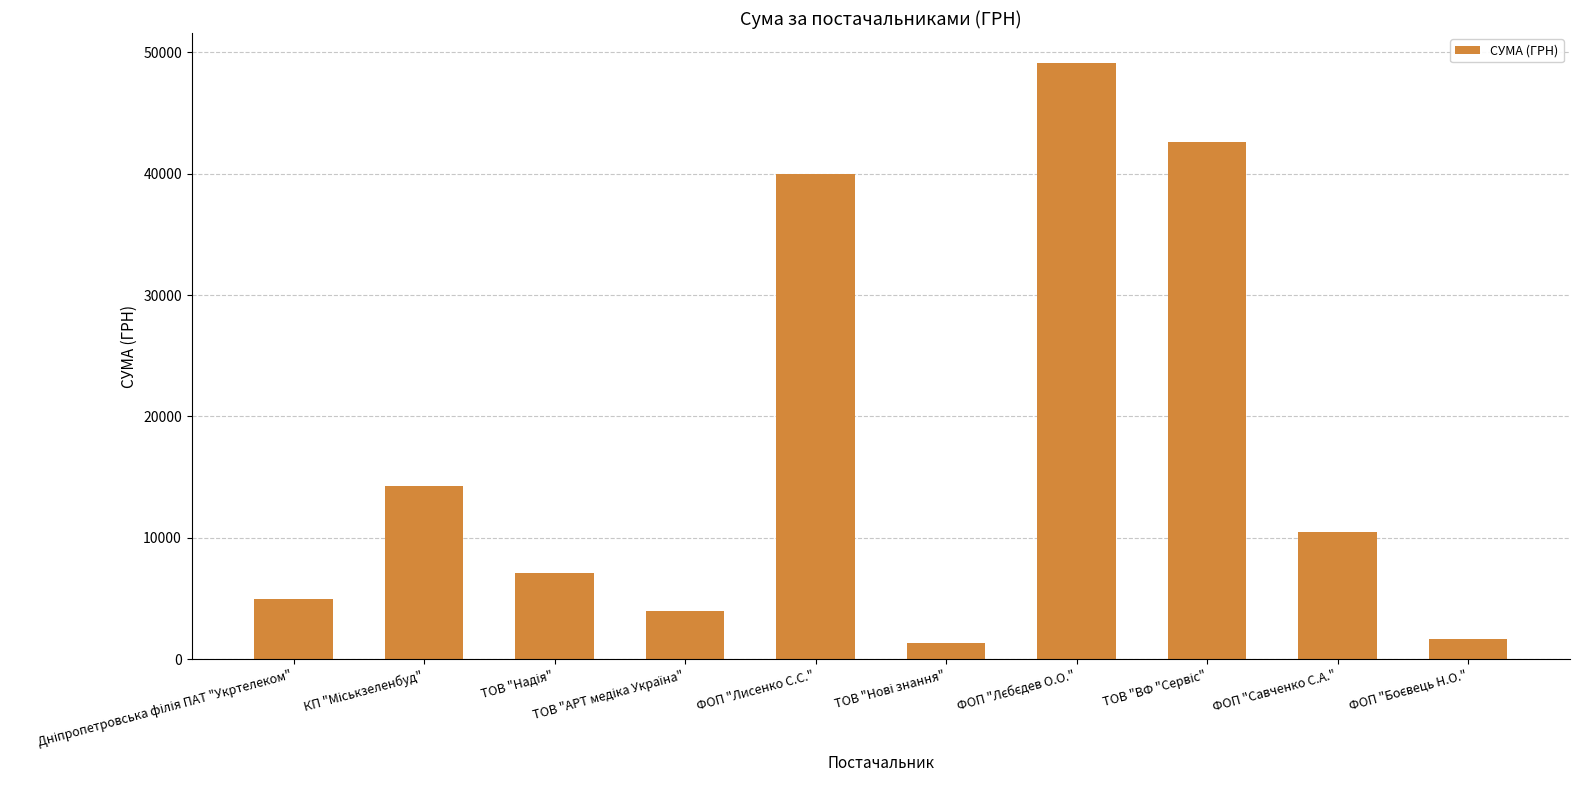

What is the value of the 1st bar from the left?

4929.7